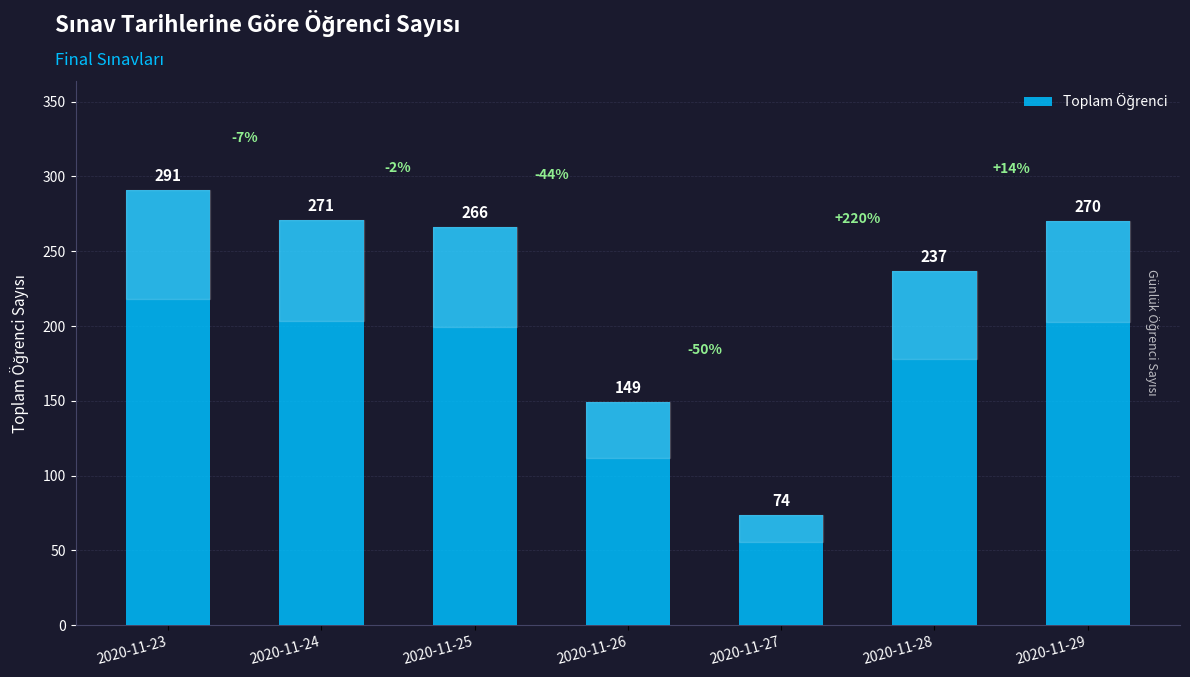

What value does the data have at 2020-11-25, to the nearest 10?

270